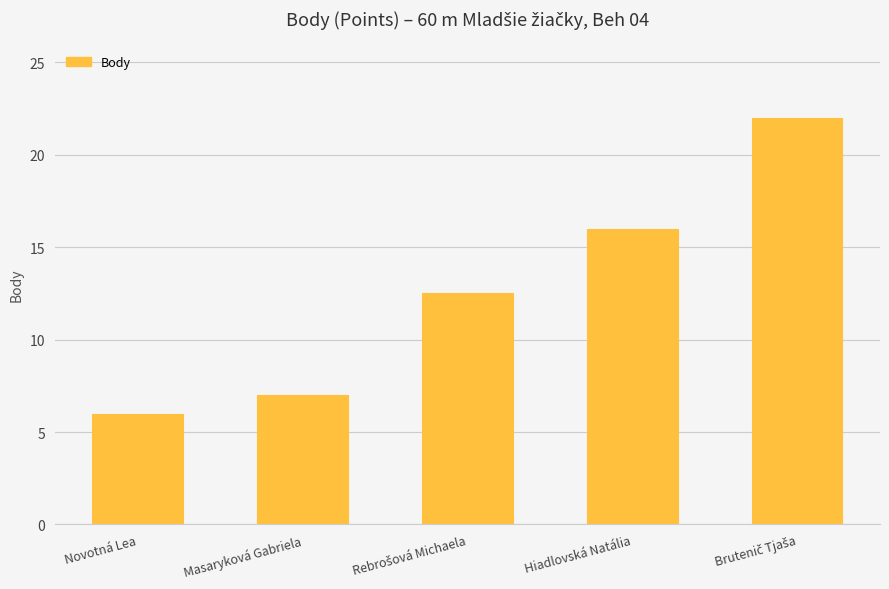

What is the average value?

12.7